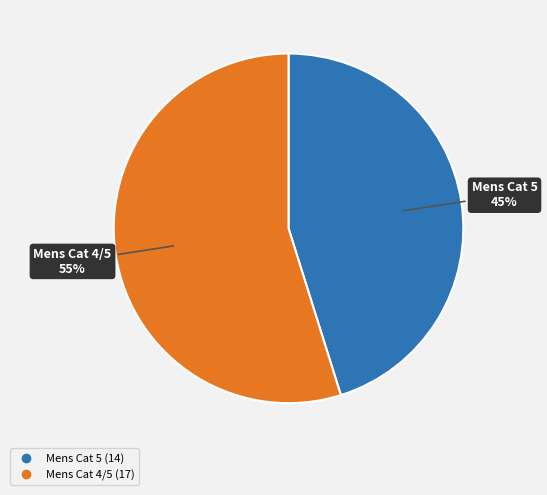

Count the number of slices in the pie.

2